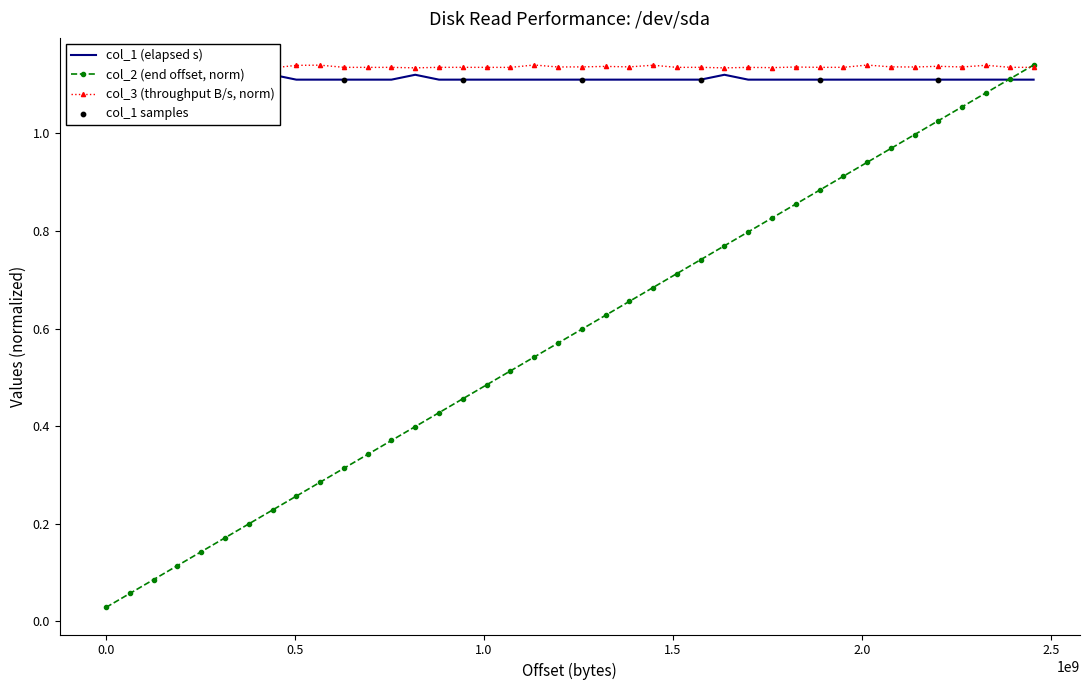

Is the value of col_1 at 13 greater than the value of col_3 at 15?

No